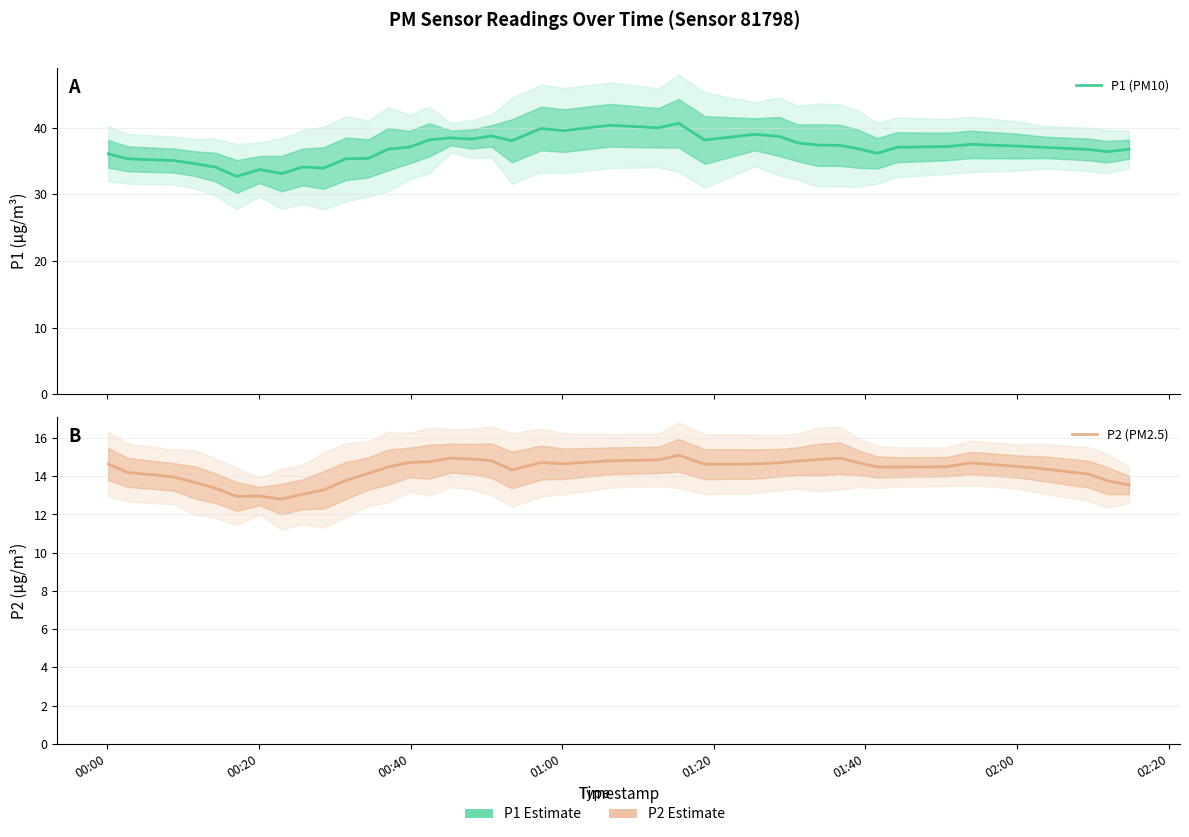

Is it true that P1 (PM10) equals 57.8 at 33?

False